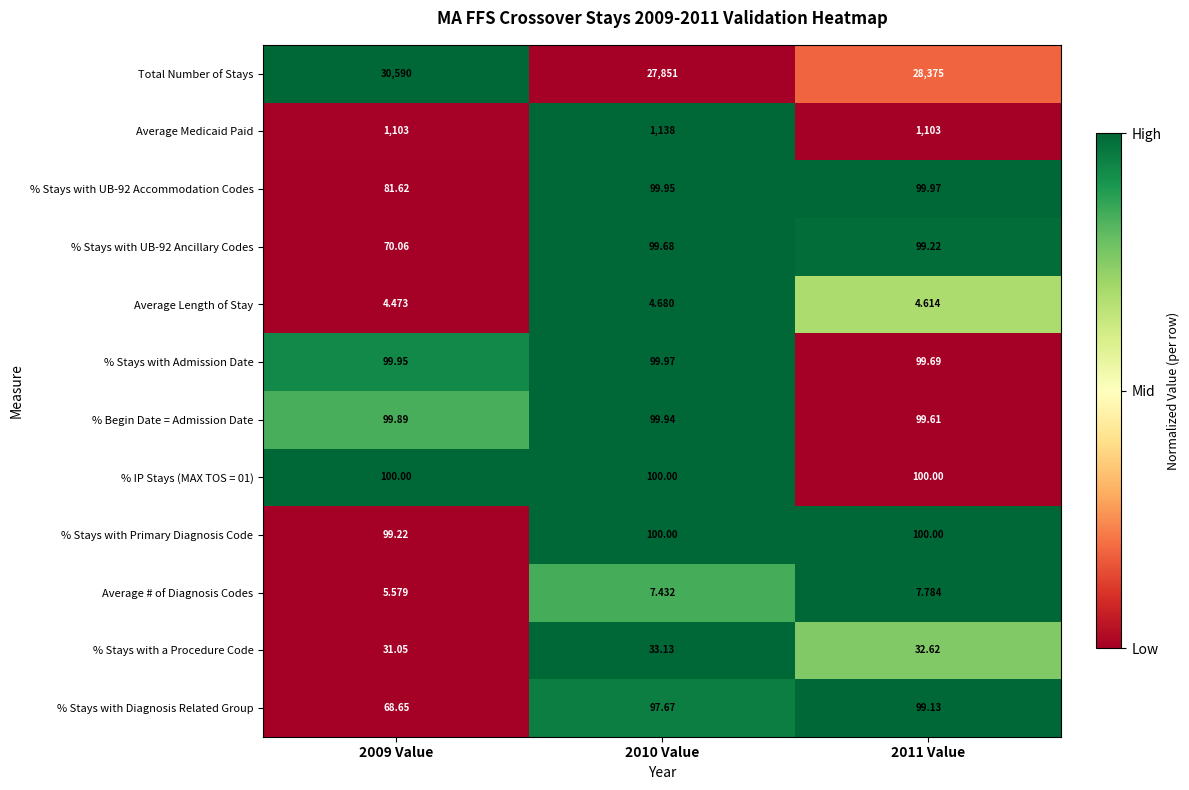

Is the value of % Stays with UB-92 Ancillary Codes at 2009 Value greater than the value of Total Number of Stays at 2011 Value?

No